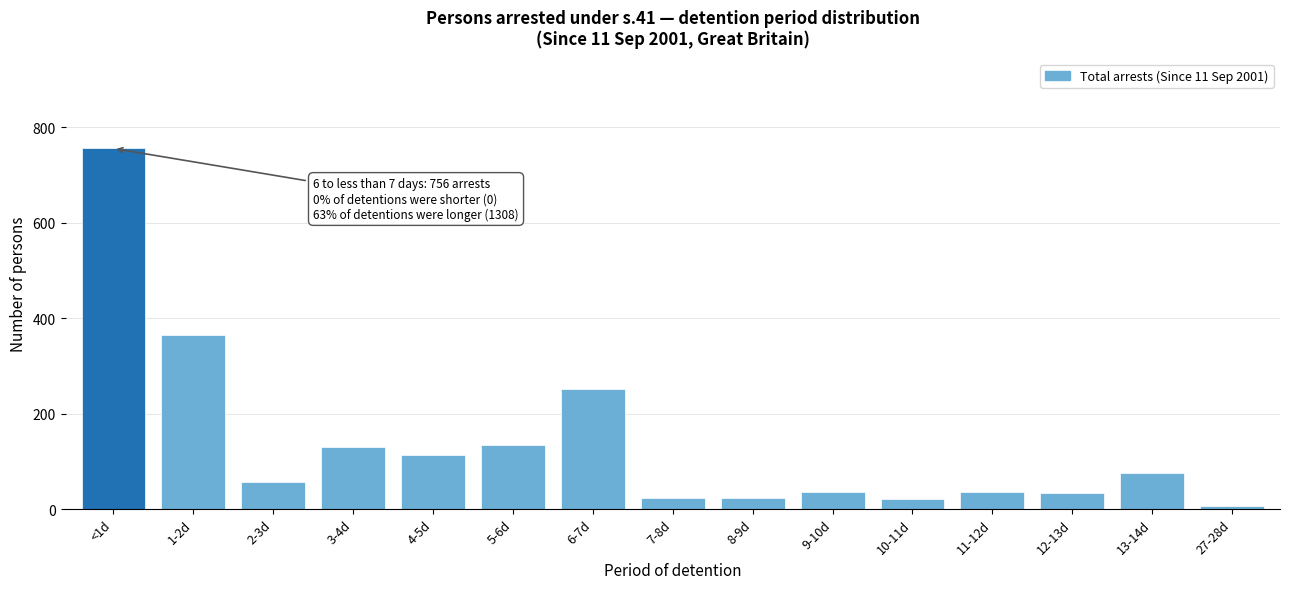

What is the difference between the maximum and minimum values?

750